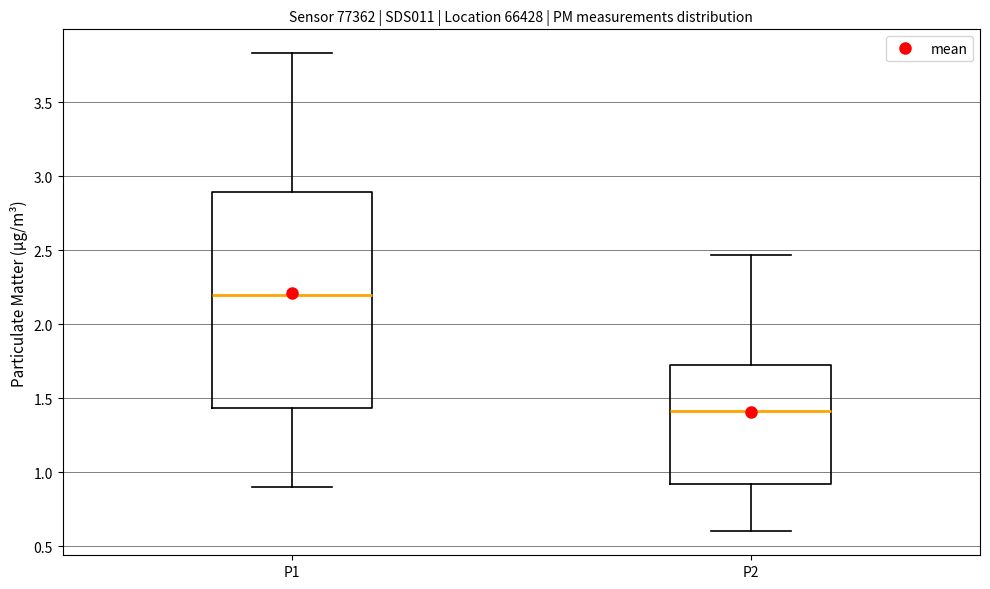

Comparing the boxes themselves (not the whiskers), which one is the tallest?

P1